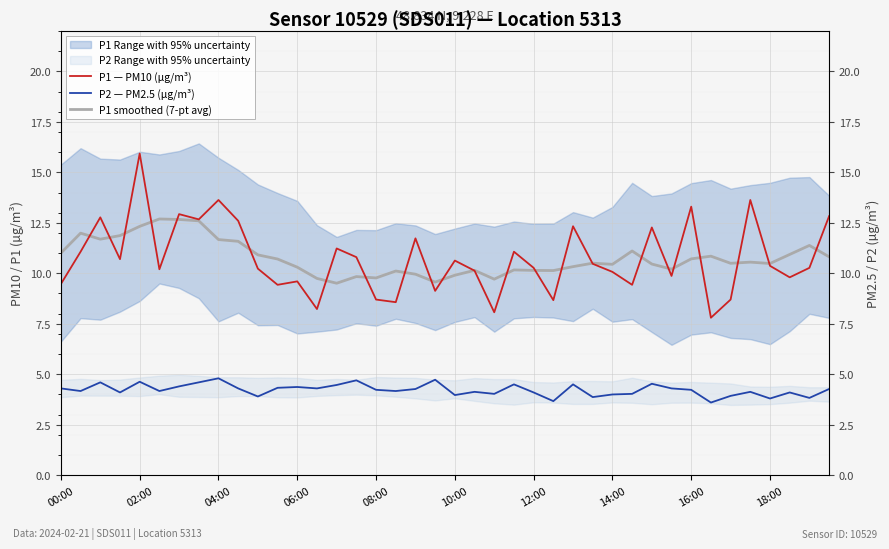

True or false: P1 smoothed (7-pt avg) has a value of 4.3 at 06:00.

False